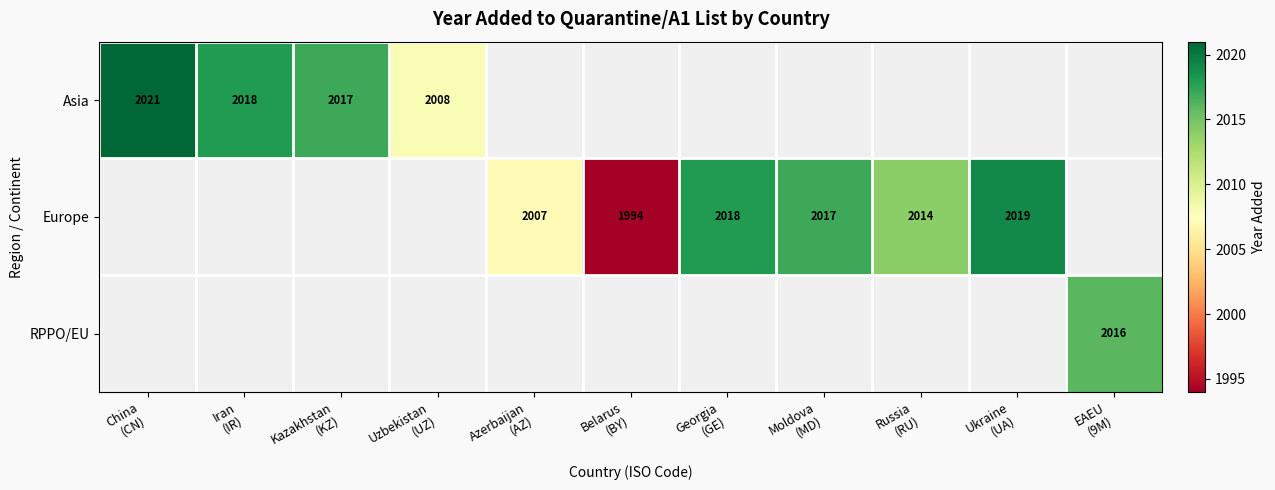

How many positive values does the Europe series have?

6